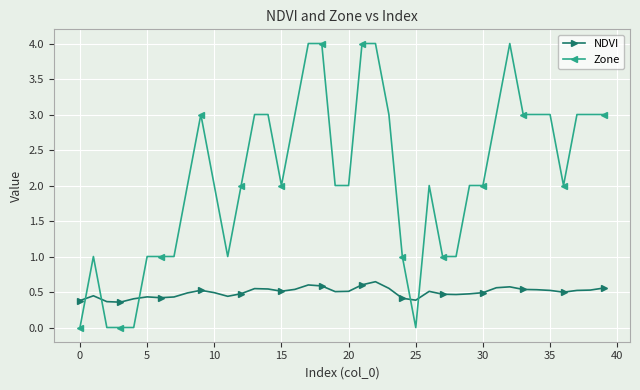

Which series has the largest range (max minus min)?

Zone